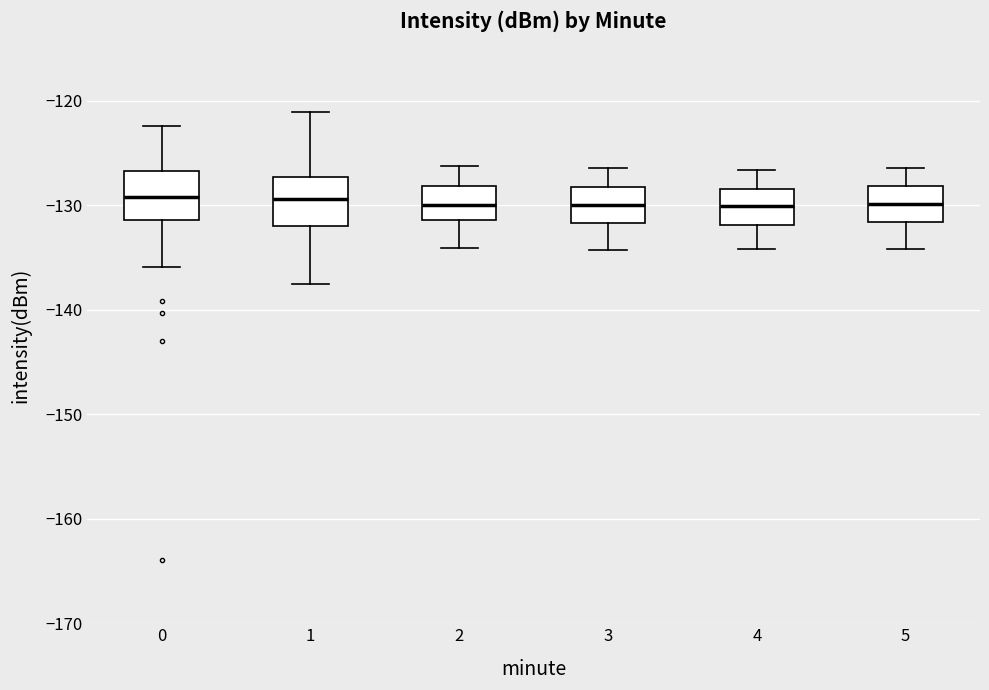

Reading left to right, read every box against the y-axis: the position of its median line, the range the box covers, and the ends of its whiskers. The values are not printed on the chart, so give them approximately, as read against the axis.

0: median -129, box -131 to -127, whiskers -136 to -122
1: median -129, box -132 to -127, whiskers -138 to -121
2: median -130, box -131 to -128, whiskers -134 to -126
3: median -130, box -132 to -128, whiskers -134 to -126
4: median -130, box -132 to -128, whiskers -134 to -127
5: median -130, box -132 to -128, whiskers -134 to -126